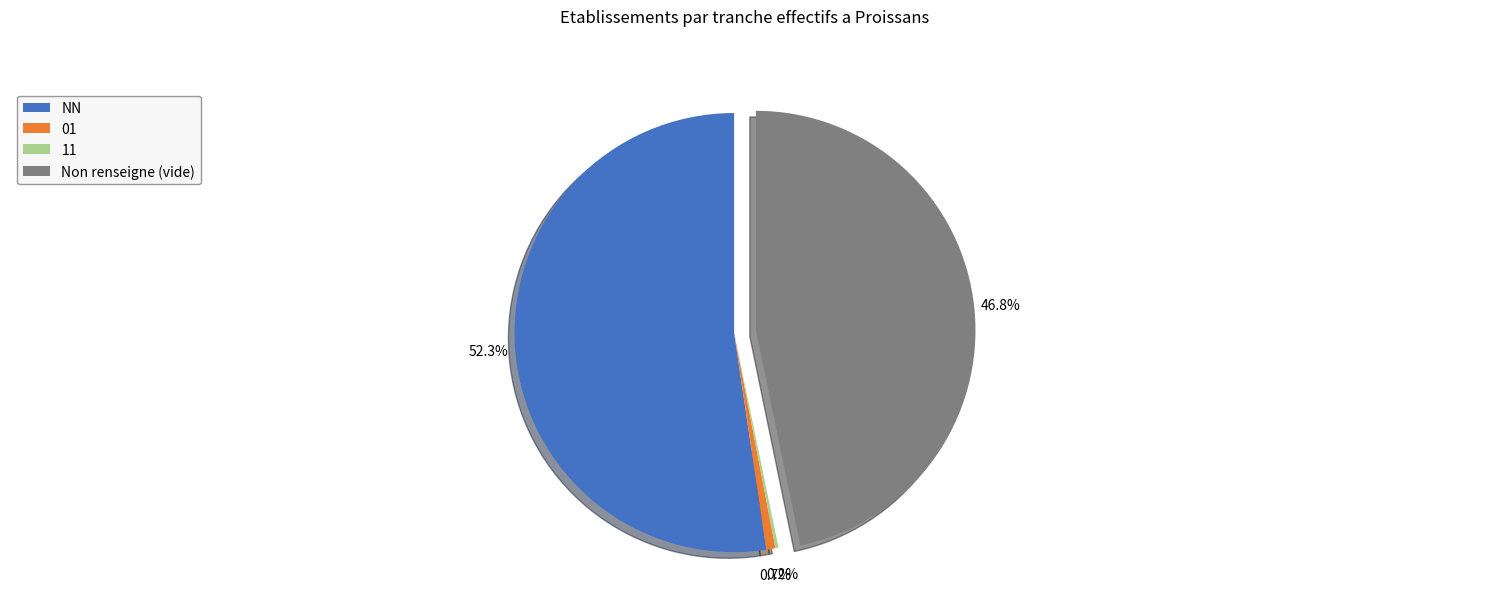

Between Non renseigne (vide) and NN, which is larger?

NN